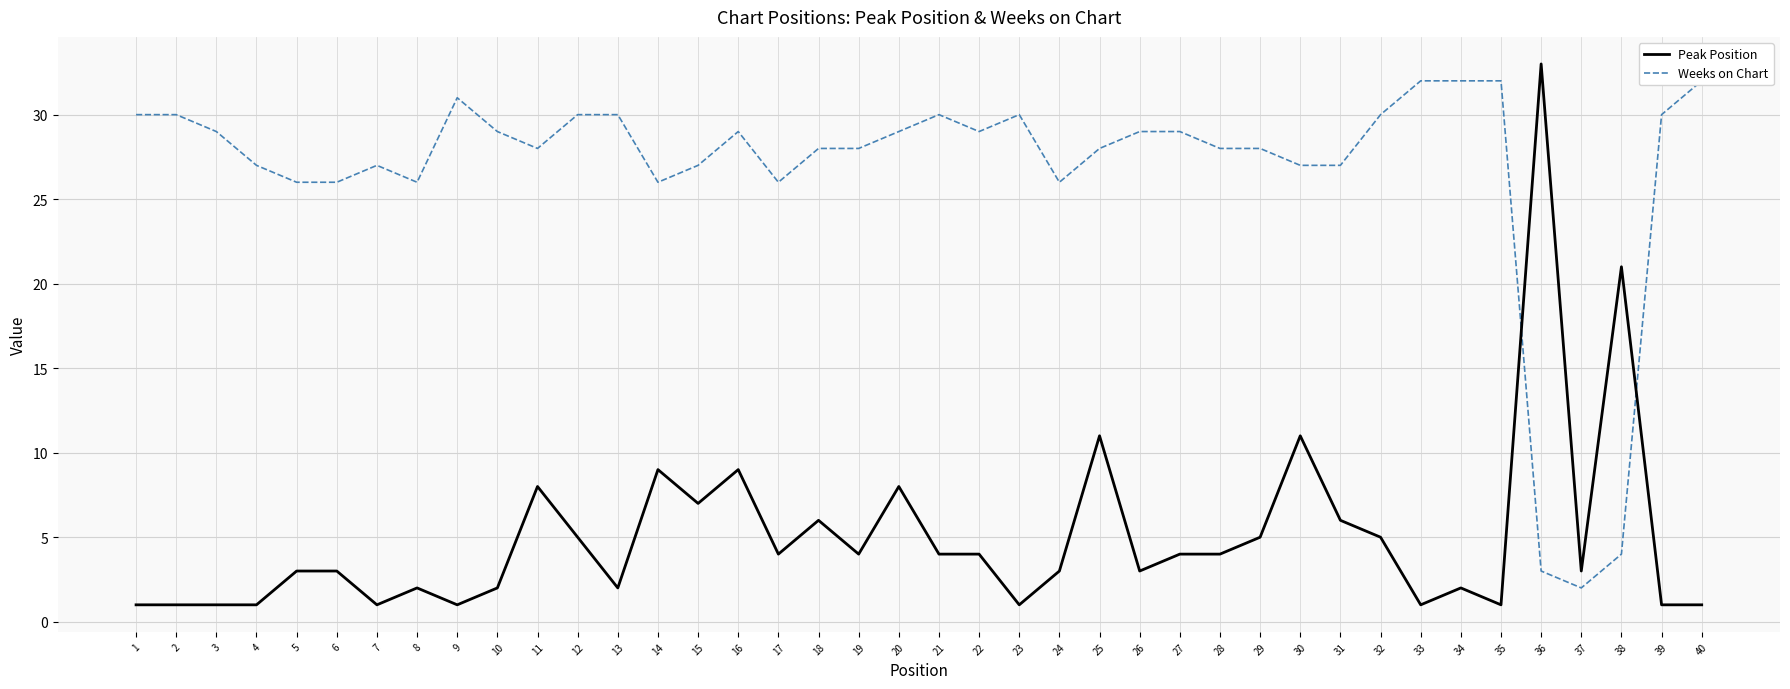

Is this an area chart (filled region under the line)?

No